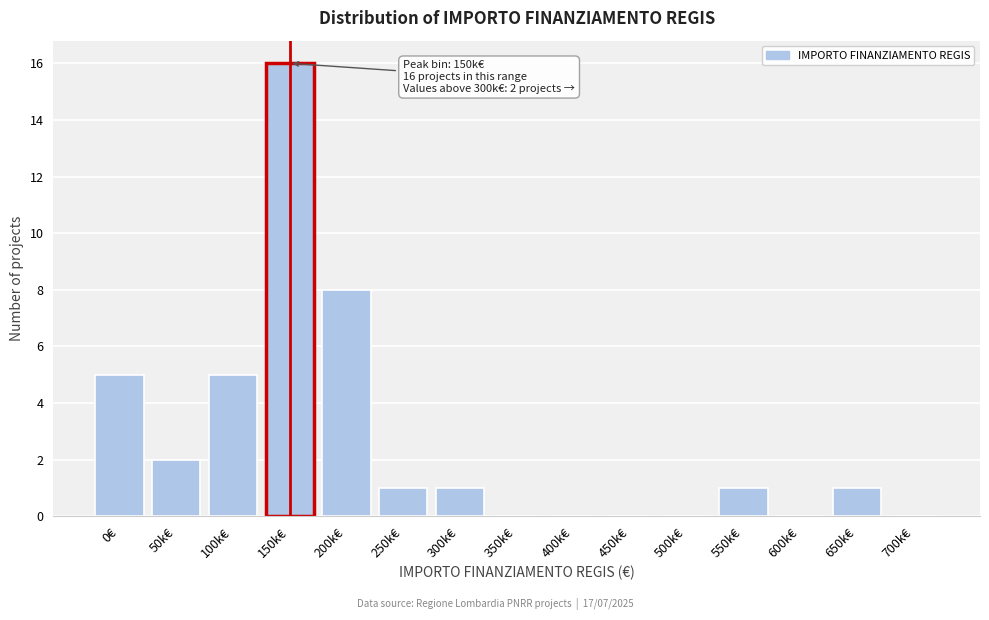

Reading left to right, what are all the values shown in this chart?

0€=5	50k€=2	100k€=5	150k€=16	200k€=8	250k€=1	300k€=1	350k€=0	400k€=0	450k€=0	500k€=0	550k€=1	600k€=0	650k€=1	700k€=0